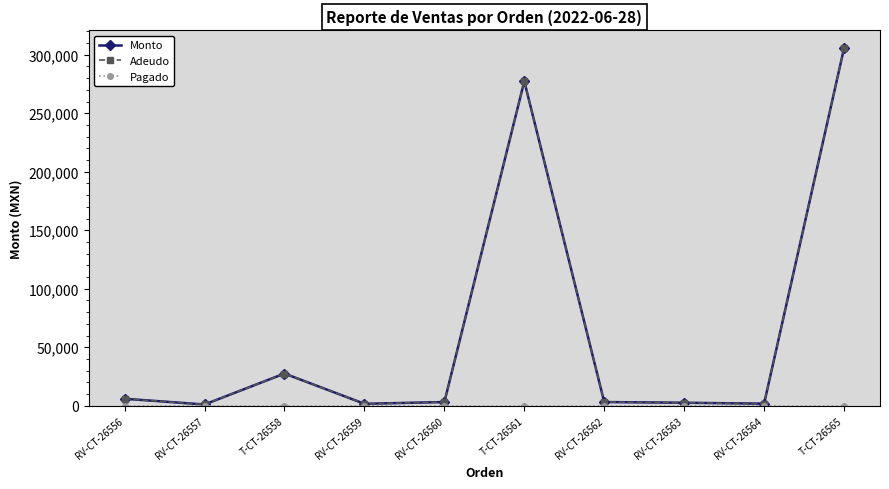

What is the difference between the Adeudo values at RV-CT-26557 and RV-CT-26562?

2088.4